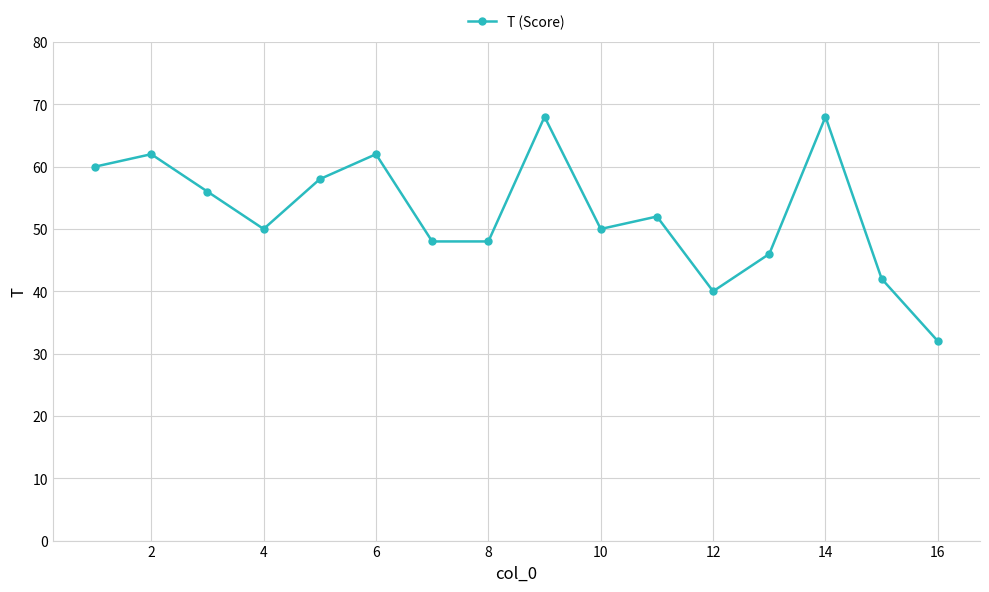

What is the difference between the second highest and minimum values?

36